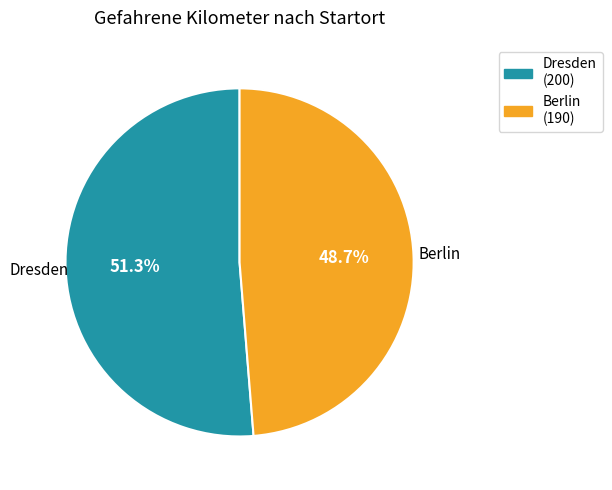

To the nearest percent, what portion does Berlin represent?

49%